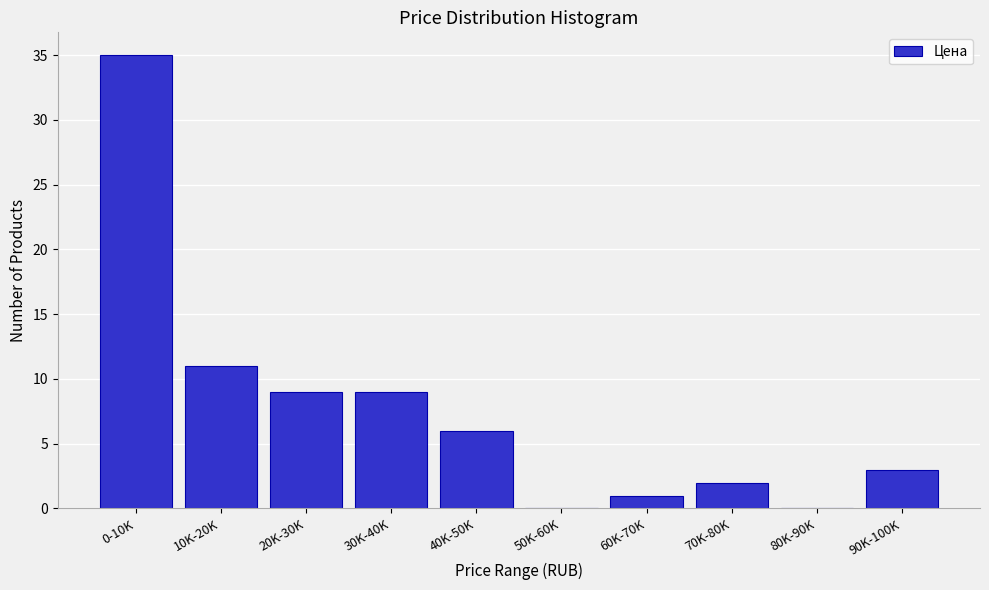

Reading left to right, extract all data points from this chart.

0-10K=35	10K-20K=11	20K-30K=9	30K-40K=9	40K-50K=6	50K-60K=0	60K-70K=1	70K-80K=2	80K-90K=0	90K-100K=3